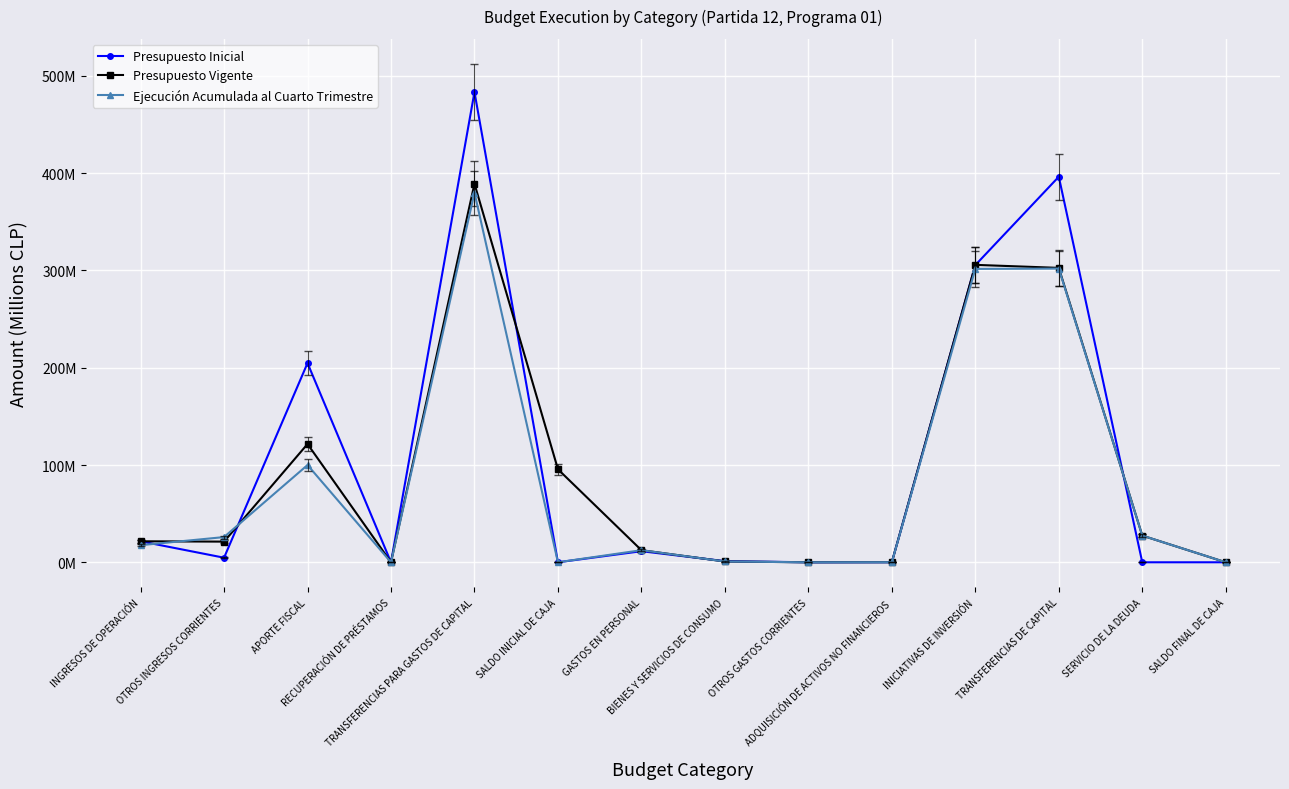

Reading left to right, what are all the values shown in this chart?

Presupuesto Inicial: INGRESOS DE OPERACIÓN=21.6	OTROS INGRESOS CORRIENTES=4.7	APORTE FISCAL=204.8	RECUPERACIÓN DE PRÉSTAMOS=0.0	TRANSFERENCIAS PARA GASTOS DE CAPITAL=483.5	SALDO INICIAL DE CAJA=0.0	GASTOS EN PERSONAL=11.4	BIENES Y SERVICIOS DE CONSUMO=1.2	OTROS GASTOS CORRIENTES=0.0	ADQUISICIÓN DE ACTIVOS NO FINANCIEROS=0.1	INICIATIVAS DE INVERSIÓN=305.5	TRANSFERENCIAS DE CAPITAL=396.4	SERVICIO DE LA DEUDA=0.0	SALDO FINAL DE CAJA=0.0
Presupuesto Vigente: INGRESOS DE OPERACIÓN=21.6	OTROS INGRESOS CORRIENTES=21.3	APORTE FISCAL=121.6	RECUPERACIÓN DE PRÉSTAMOS=0.0	TRANSFERENCIAS PARA GASTOS DE CAPITAL=389.2	SALDO INICIAL DE CAJA=95.6	GASTOS EN PERSONAL=12.4	BIENES Y SERVICIOS DE CONSUMO=0.8	OTROS GASTOS CORRIENTES=0.0	ADQUISICIÓN DE ACTIVOS NO FINANCIEROS=0.1	INICIATIVAS DE INVERSIÓN=305.8	TRANSFERENCIAS DE CAPITAL=302.7	SERVICIO DE LA DEUDA=27.5	SALDO FINAL DE CAJA=0.0
Ejecución Acumulada al Cuarto Trimestre: INGRESOS DE OPERACIÓN=17.6	OTROS INGRESOS CORRIENTES=25.9	APORTE FISCAL=100.0	RECUPERACIÓN DE PRÉSTAMOS=0.0	TRANSFERENCIAS PARA GASTOS DE CAPITAL=380.0	SALDO INICIAL DE CAJA=0.0	GASTOS EN PERSONAL=12.4	BIENES Y SERVICIOS DE CONSUMO=0.8	OTROS GASTOS CORRIENTES=0.0	ADQUISICIÓN DE ACTIVOS NO FINANCIEROS=0.1	INICIATIVAS DE INVERSIÓN=301.6	TRANSFERENCIAS DE CAPITAL=302.0	SERVICIO DE LA DEUDA=27.5	SALDO FINAL DE CAJA=0.0